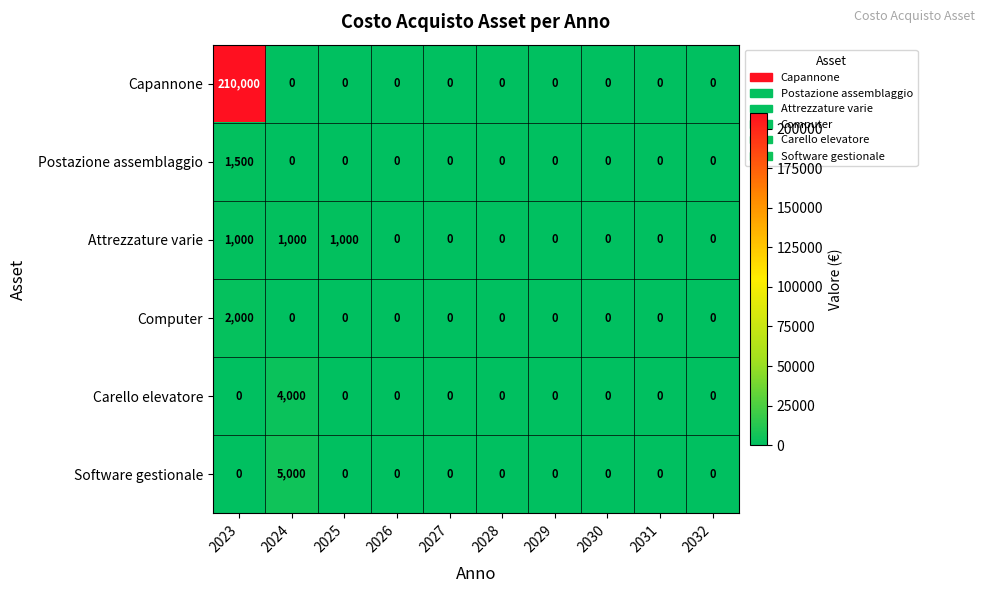

Which series has the widest spread of values?

Capannone